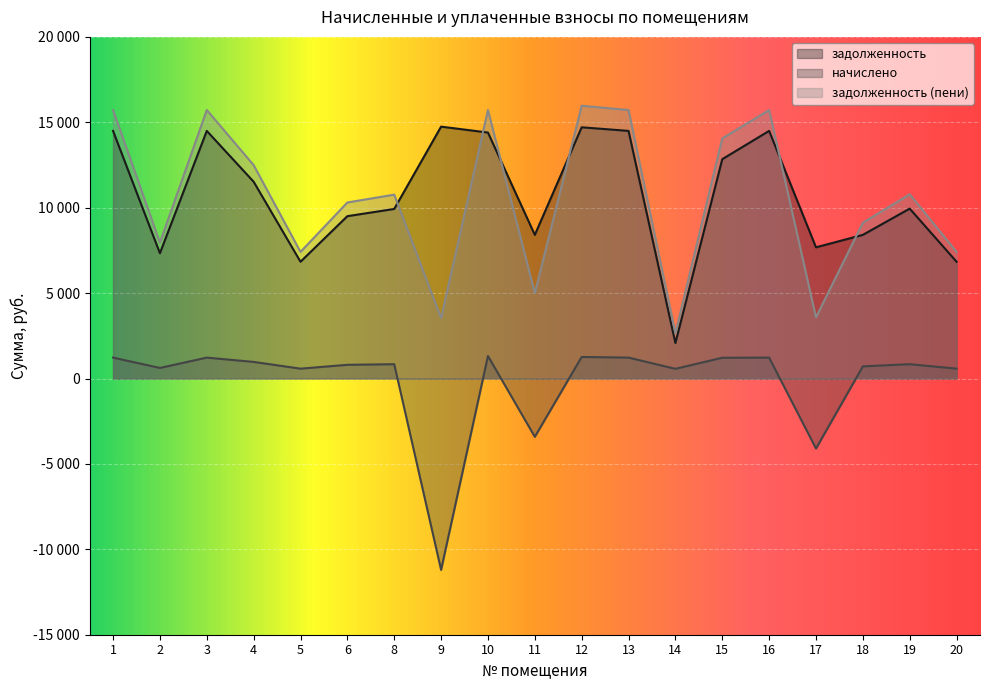

At 8, list the series in order from smallest to largest.

начислено, задолженность, задолженность (пени)